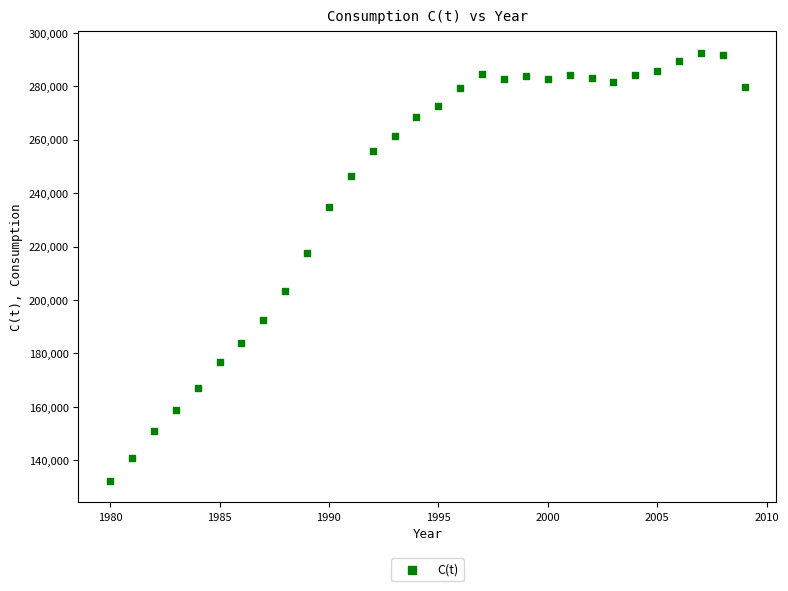

What Y value in the scatter plot is closest to 212385?

217529.3